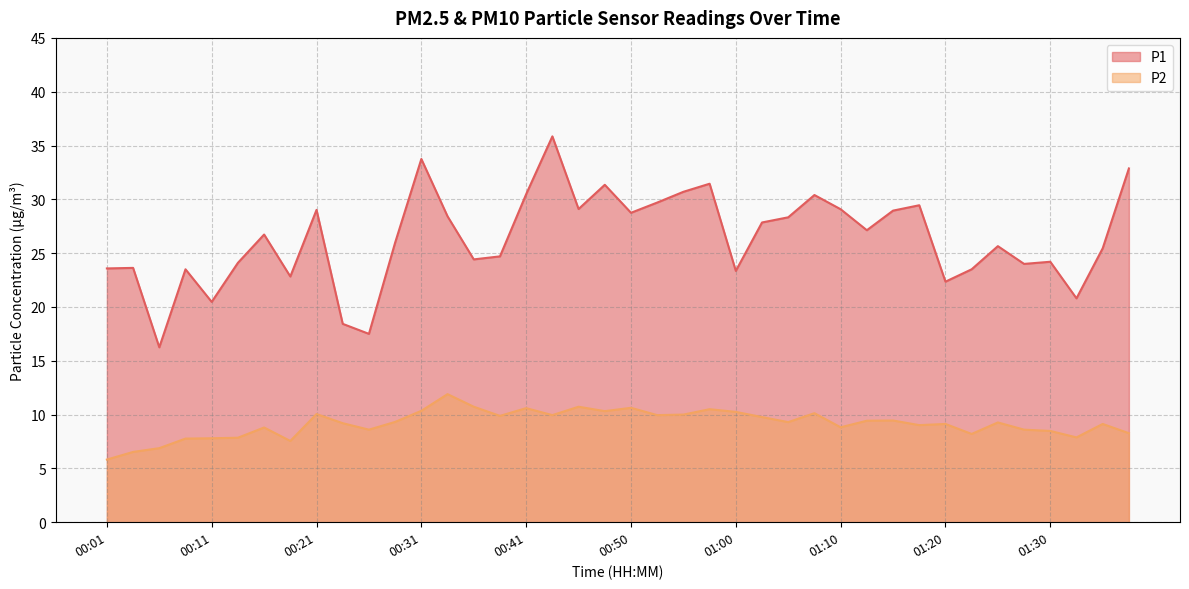

What is the difference between the second highest and minimum values in the P2 series?

4.9